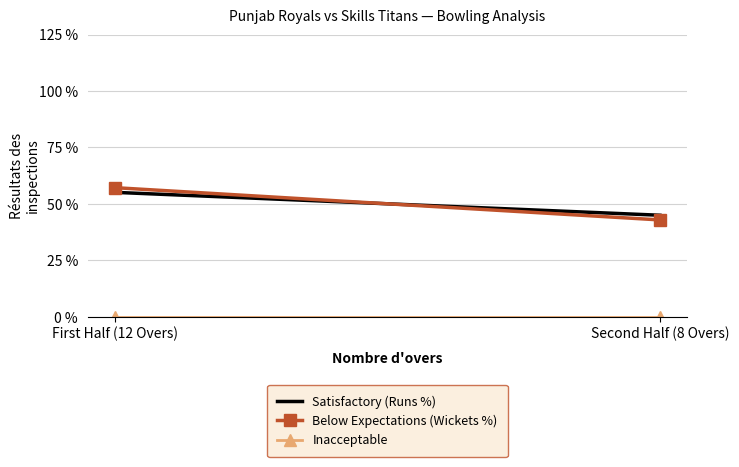

The Below Expectations (Wickets %) series shows 57.1 at First Half (12 Overs). True or false?

True